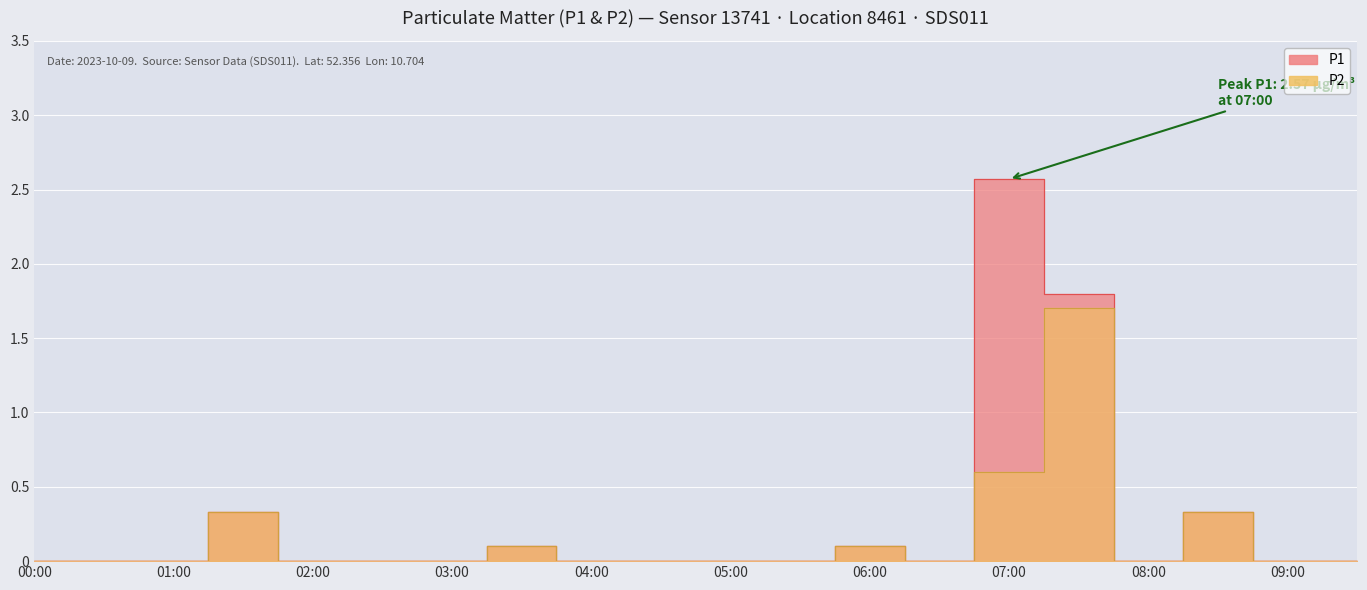

What is the label of the 17th point from the right?

01:30